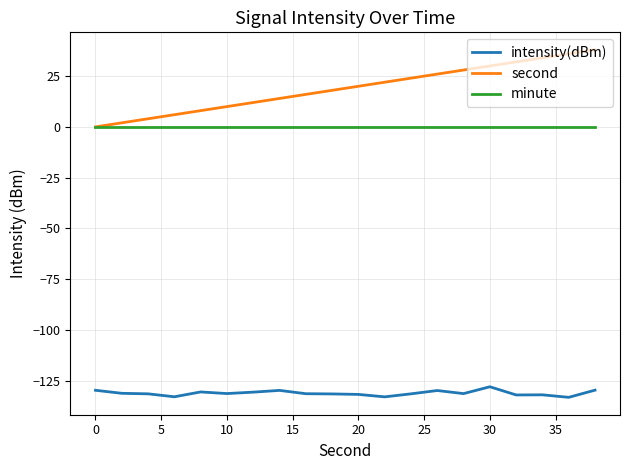

Which series has the widest spread of values?

second